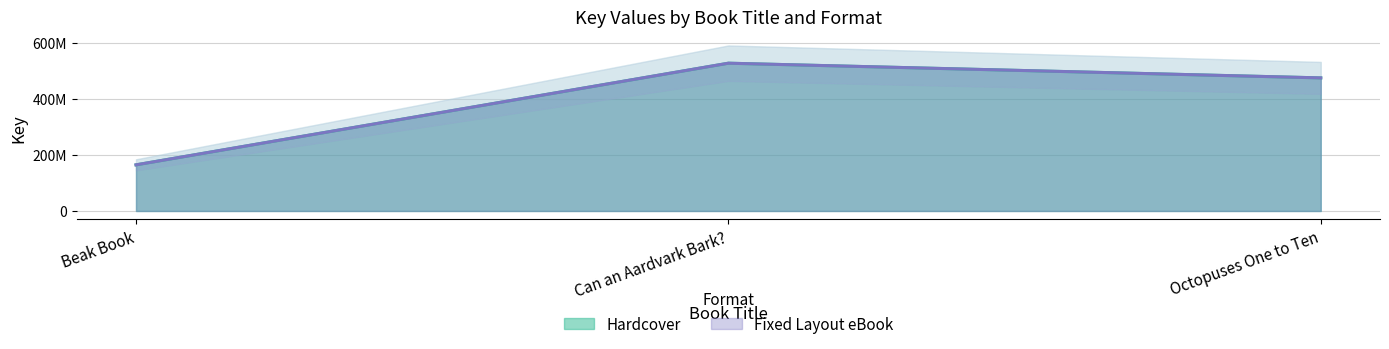

Is the value of Hardcover at Octopuses One to Ten greater than the value of Fixed Layout eBook at Can an Aardvark Bark??

No